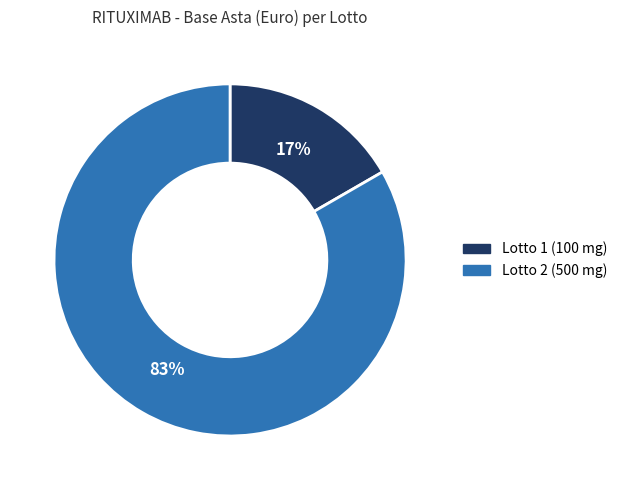

Rank the categories by value from highest to lowest.

Lotto 2 (500 mg), Lotto 1 (100 mg)